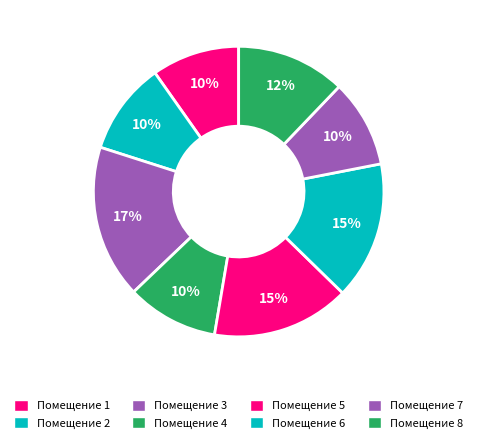

How many slices are in this pie chart?

8